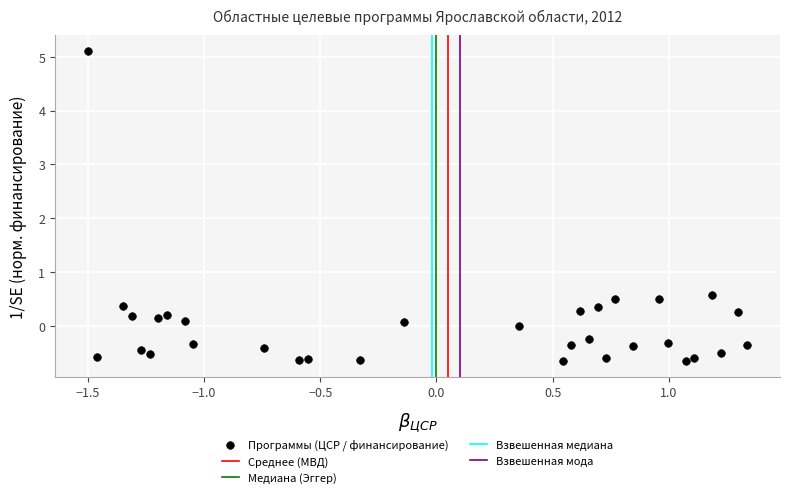

What Y value in the scatter plot is closest to 2?

0.6